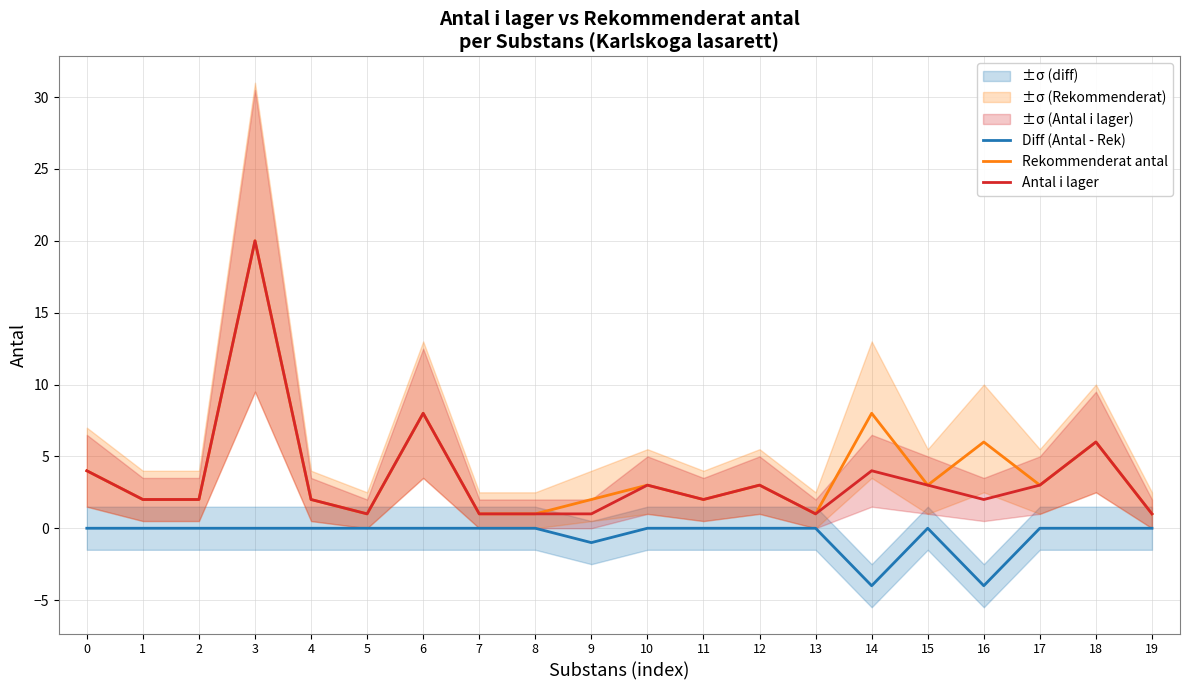

Is this an area chart (filled region under the line)?

No